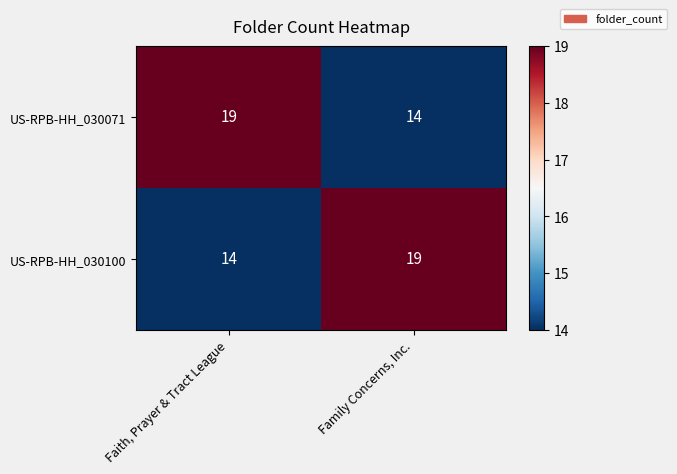

What is the approximate value of US-RPB-HH_030071 at Faith, Prayer & Tract League?

19